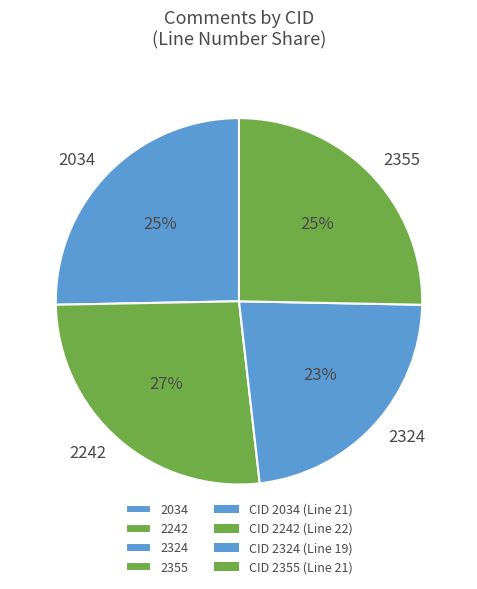

The 2355 slice represents 25% of the pie. True or false?

True